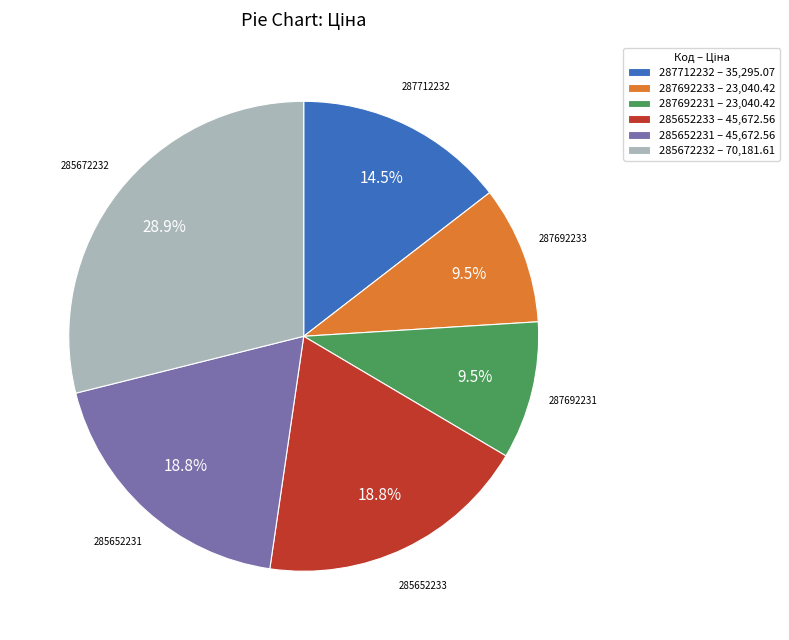

Combined, do 287712232 – 35,295.07 and 287692233 – 23,040.42 account for over 50%?

No